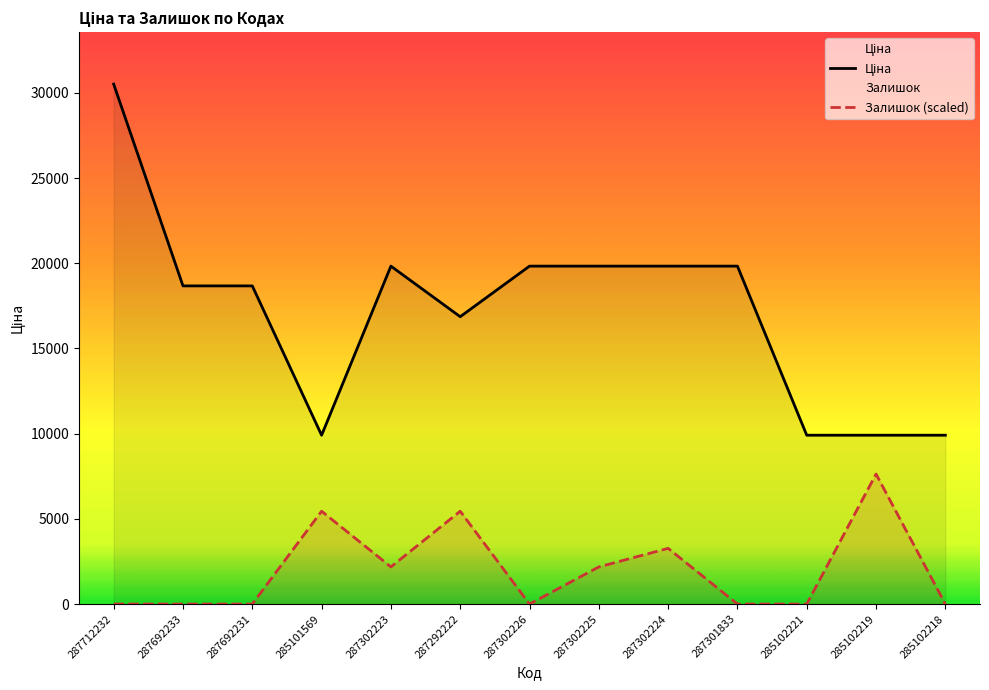

Which label corresponds to the smallest value in the chart?

287712232